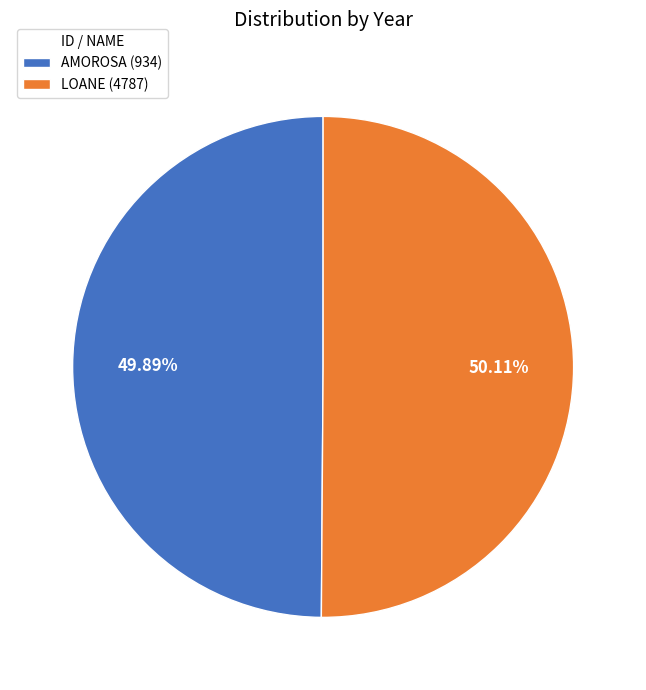

Is it true that AMOROSA (934) is 37% of the pie?

False